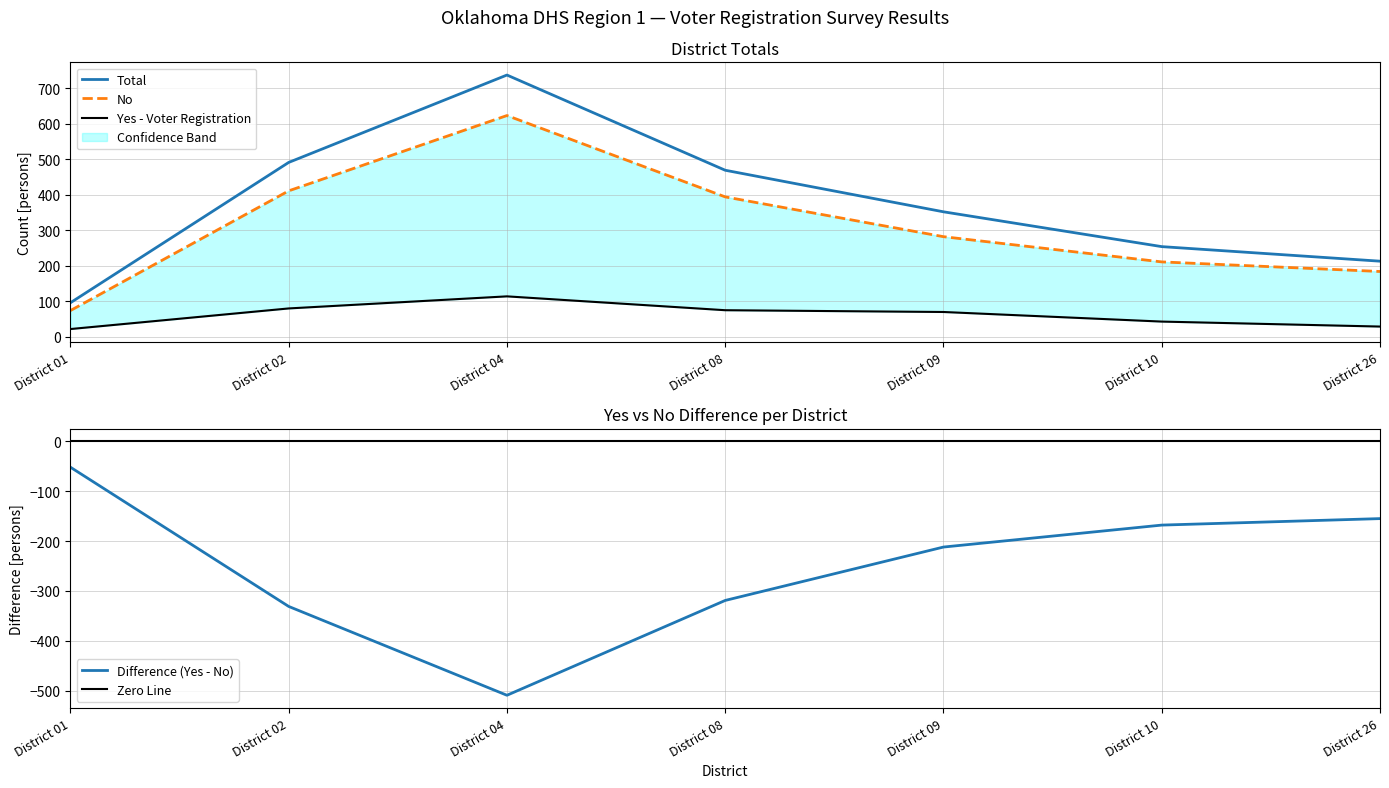

Rank the series by their average value, from highest to lowest.

Total, No, Yes - Voter Registration